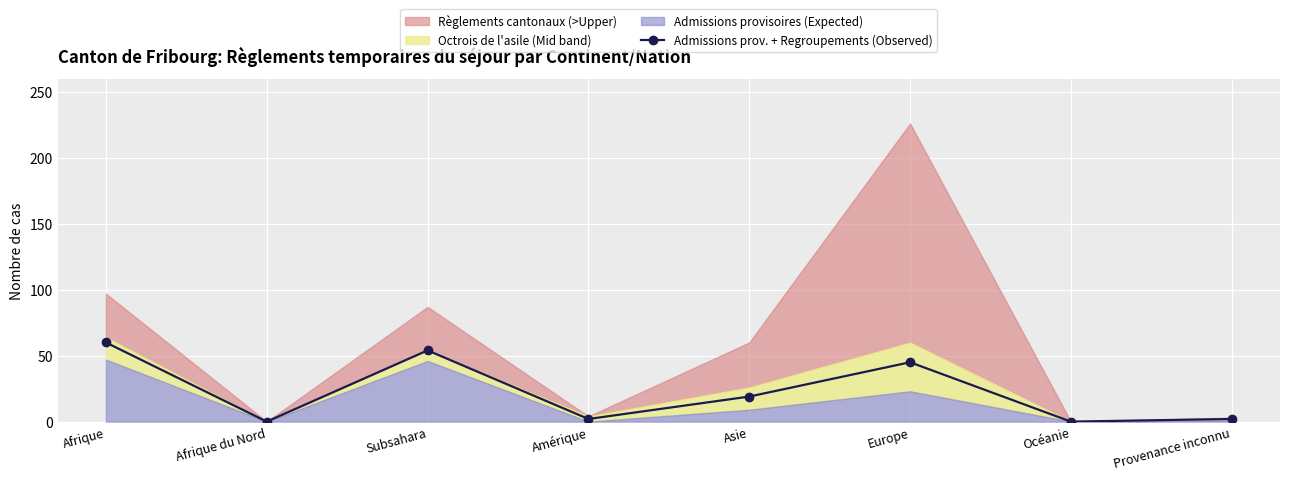

What value does the data have at Europe, to the nearest 10?

40